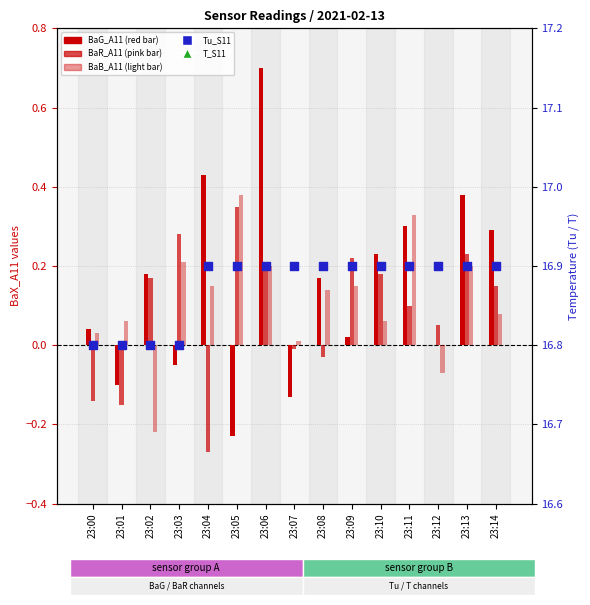

Which series has the largest total across all categories?

T_S11